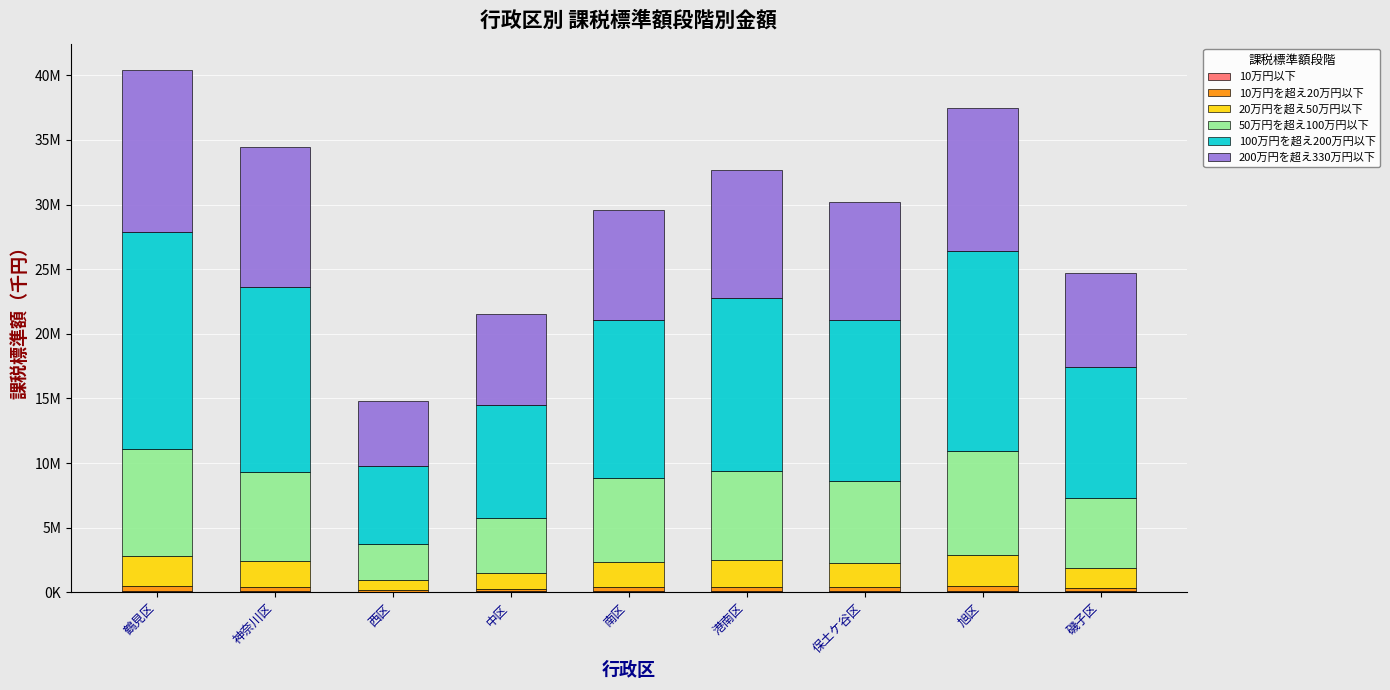

What is the sum of the 50万円を超え100万円以下 values at 港南区 and 中区?

11150248